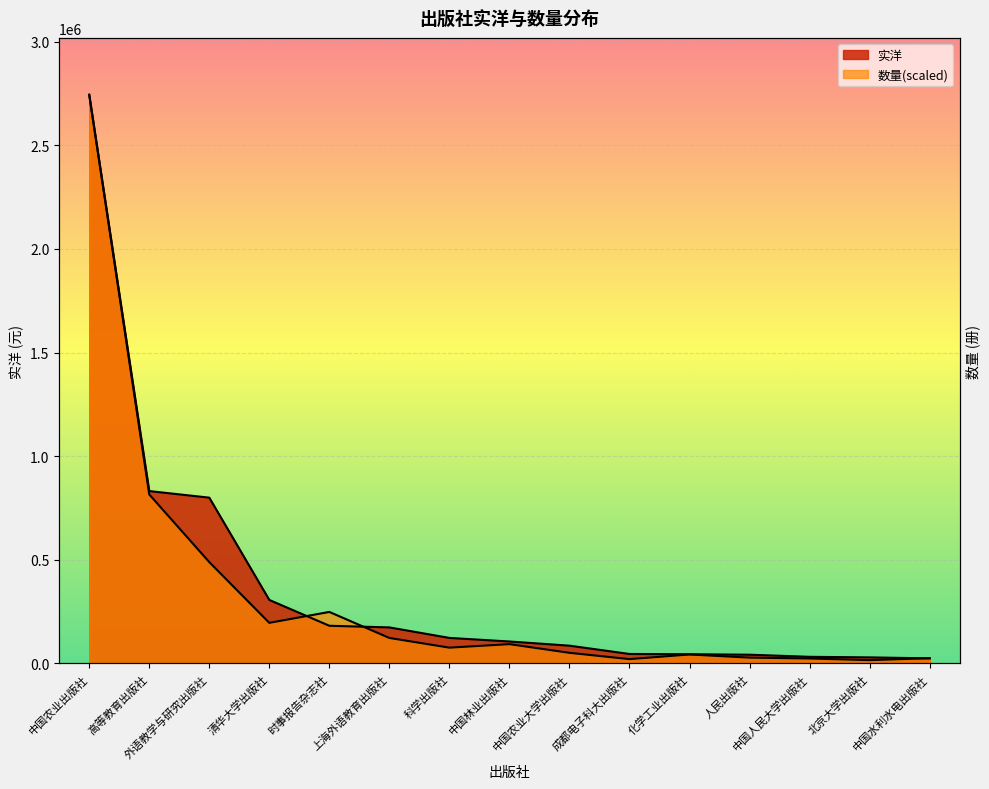

True or false: 实洋 has a value of 2743928.5 at 中国农业出版社.

True